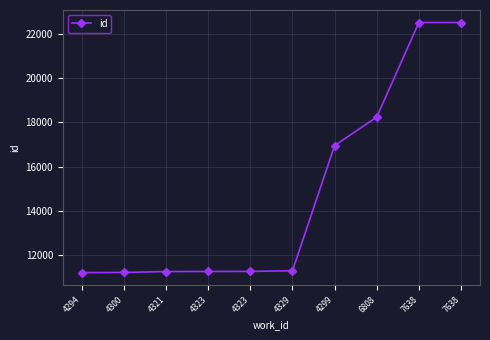

Reading left to right, transcribe all the data shown in this chart.

4294=11222	4300=11229	4321=11269	4323=11272	4323=11276	4329=11305	4299=16953	6808=18239	7638=22506	7638=22507